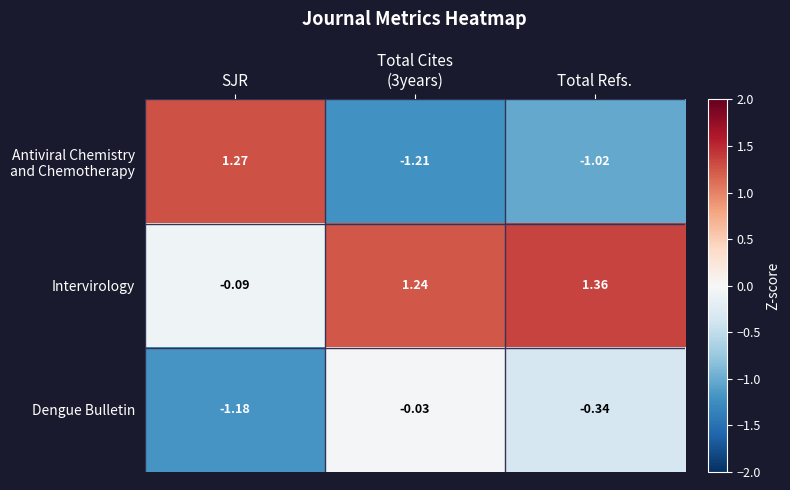

Which category has the lowest value in the Intervirology series?

SJR